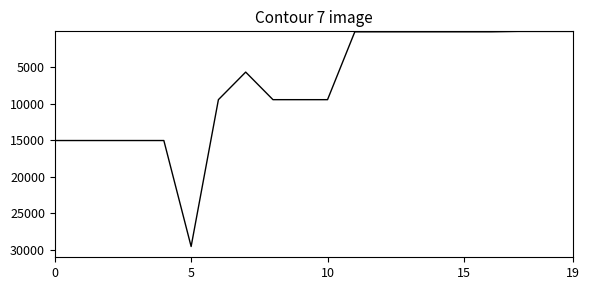

True or false: the data shows 15019.2 at 0.

True